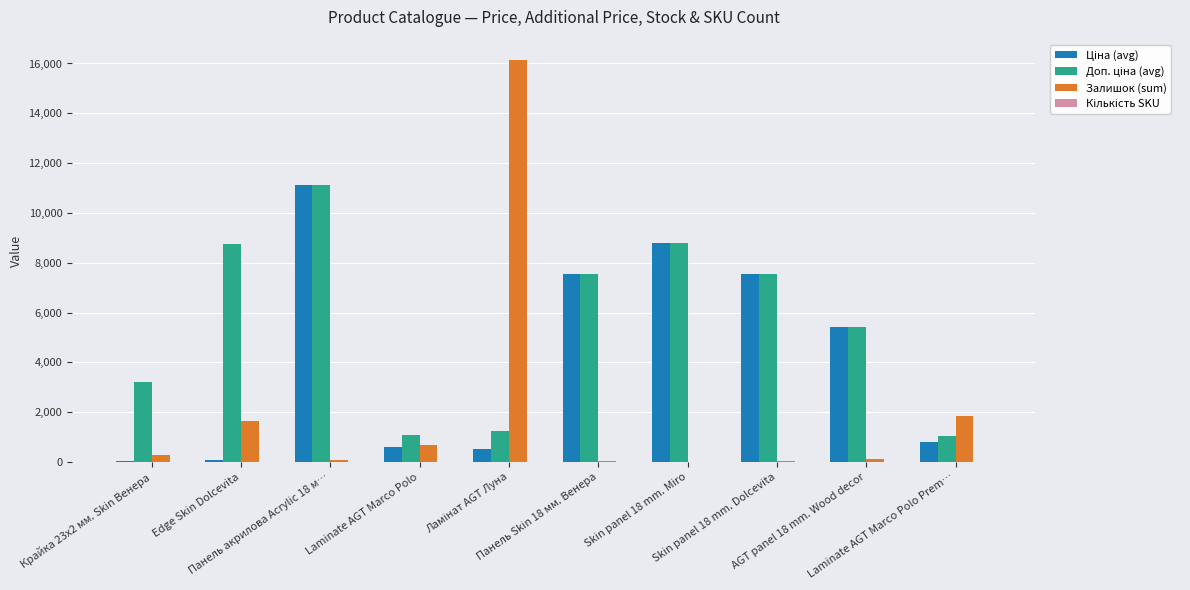

Reading left to right, list all the values displayed in this chart.

Ціна (avg): Крайка 23x2 мм. Skin Венера=32.0	Edge Skin Dolcevita=85.0	Панель акрилова Acrylic 18 м…=11113.6	Laminate AGT Marco Polo=586.0	Ламінат AGT Луна=535.4	Панель Skin 18 мм. Венера=7545.9	Skin panel 18 mm. Miro=8797.6	Skin panel 18 mm. Dolcevita=7545.9	AGT panel 18 mm. Wood decor=5420.0	Laminate AGT Marco Polo Prem…=793.6
Доп. ціна (avg): Крайка 23x2 мм. Skin Венера=3205.0	Edge Skin Dolcevita=8751.0	Панель акрилова Acrylic 18 м…=11113.6	Laminate AGT Marco Polo=1074.5	Ламінат AGT Луна=1227.2	Панель Skin 18 мм. Венера=7545.9	Skin panel 18 mm. Miro=8797.6	Skin panel 18 mm. Dolcevita=7545.9	AGT panel 18 mm. Wood decor=5420.0	Laminate AGT Marco Polo Prem…=1042.0
Залишок (sum): Крайка 23x2 мм. Skin Венера=264.0	Edge Skin Dolcevita=1657.0	Панель акрилова Acrylic 18 м…=65.0	Laminate AGT Marco Polo=692.0	Ламінат AGT Луна=16149.0	Панель Skin 18 мм. Венера=39.0	Skin panel 18 mm. Miro=11.0	Skin panel 18 mm. Dolcevita=51.0	AGT panel 18 mm. Wood decor=102.0	Laminate AGT Marco Polo Prem…=1831.0
Кількість SKU: Крайка 23x2 мм. Skin Венера=1.0	Edge Skin Dolcevita=5.0	Панель акрилова Acrylic 18 м…=4.0	Laminate AGT Marco Polo=2.0	Ламінат AGT Луна=10.0	Панель Skin 18 мм. Венера=1.0	Skin panel 18 mm. Miro=1.0	Skin panel 18 mm. Dolcevita=2.0	AGT panel 18 mm. Wood decor=6.0	Laminate AGT Marco Polo Prem…=8.0